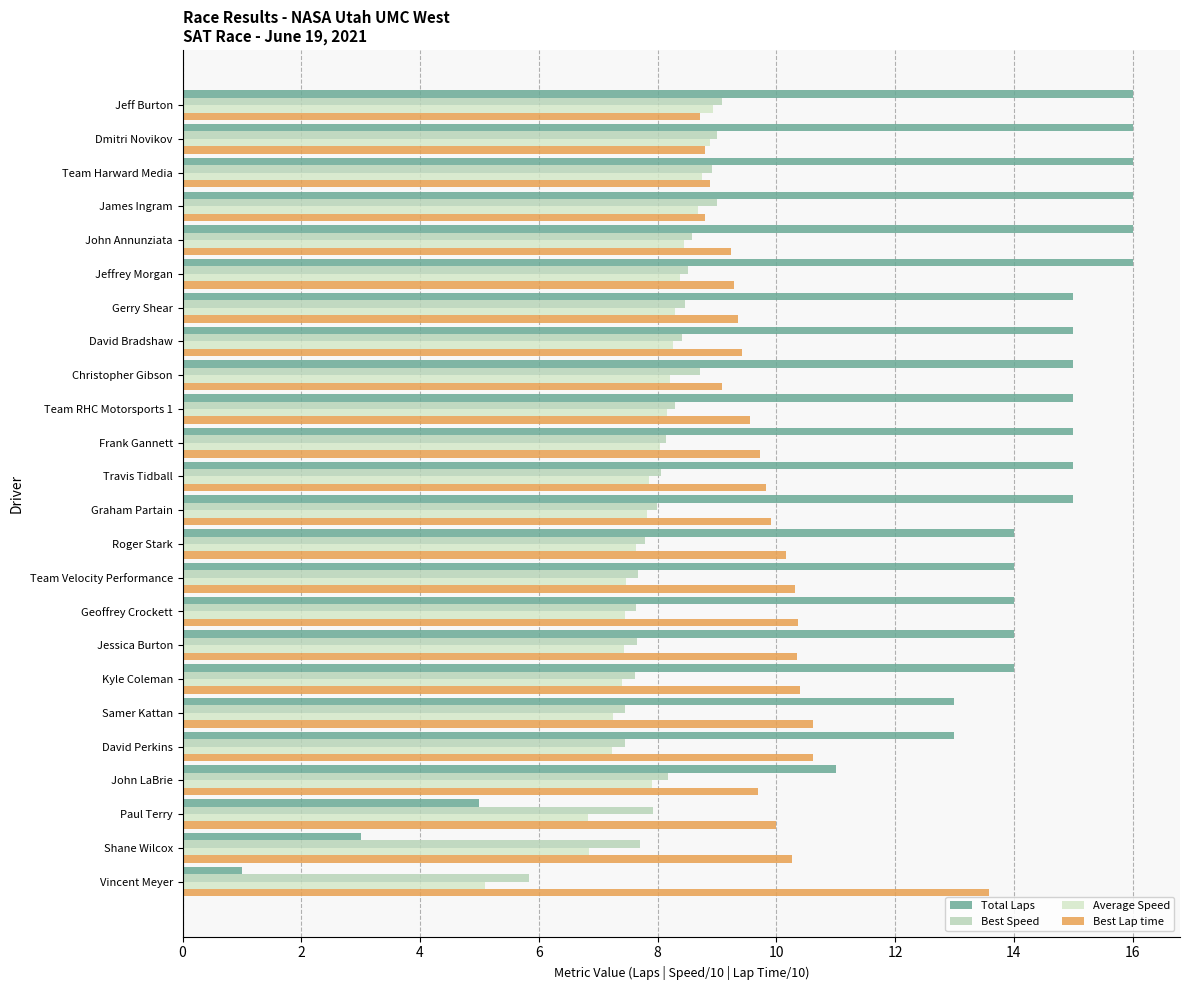

What are all the series names shown in the legend?

Total Laps, Best Speed, Average Speed, Best Lap time